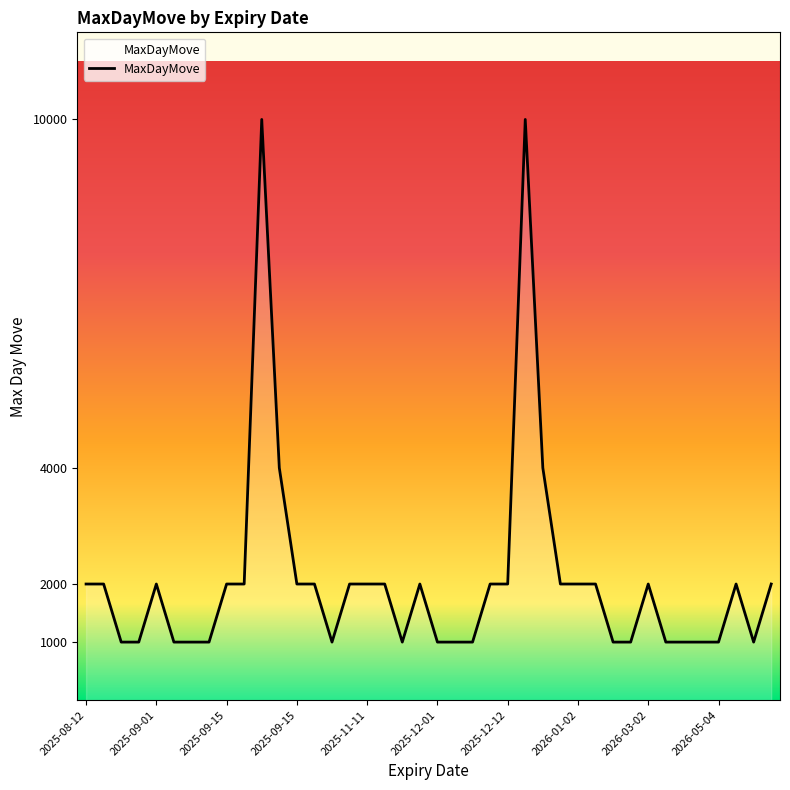

What is the difference between the maximum and minimum values?

9000